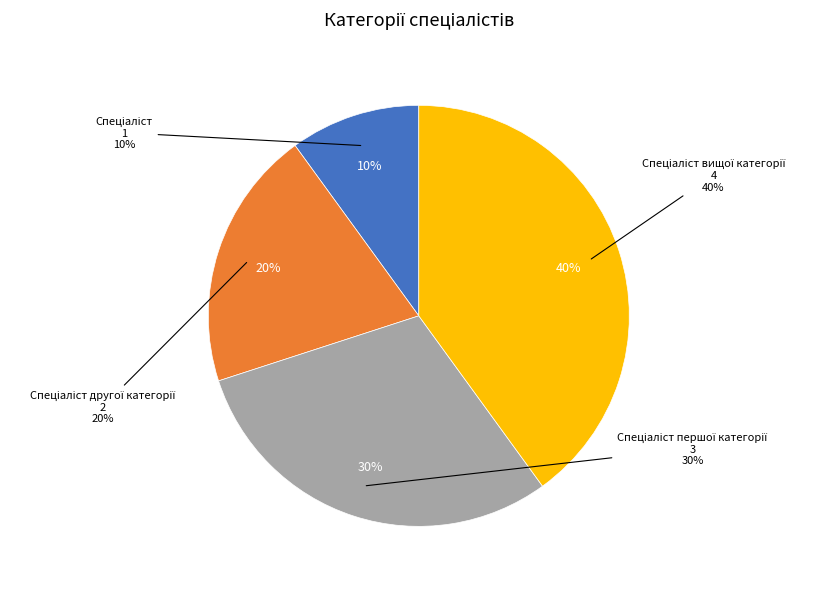

To the nearest percent, what is the difference between the Спеціаліст першої категорії and Спеціаліст slice percentages?

20%